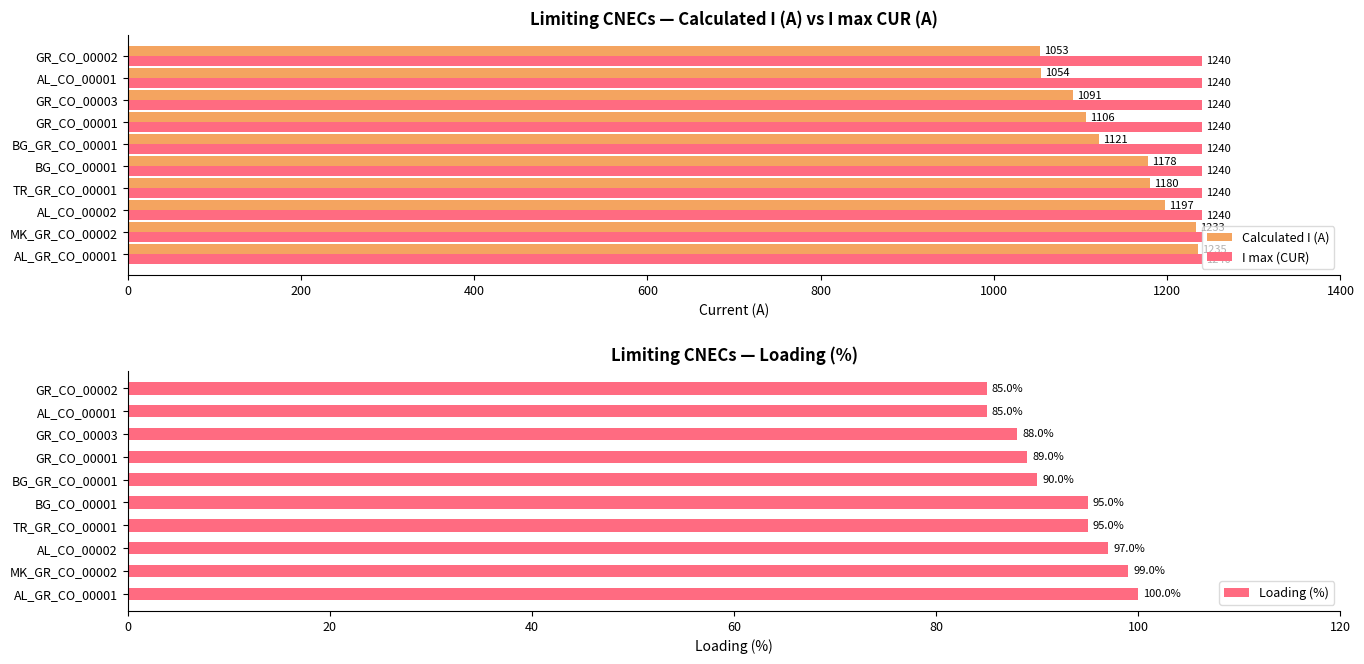

True or false: Calculated I (A) has a value of 1774 at BG_GR_CO_00001.

False